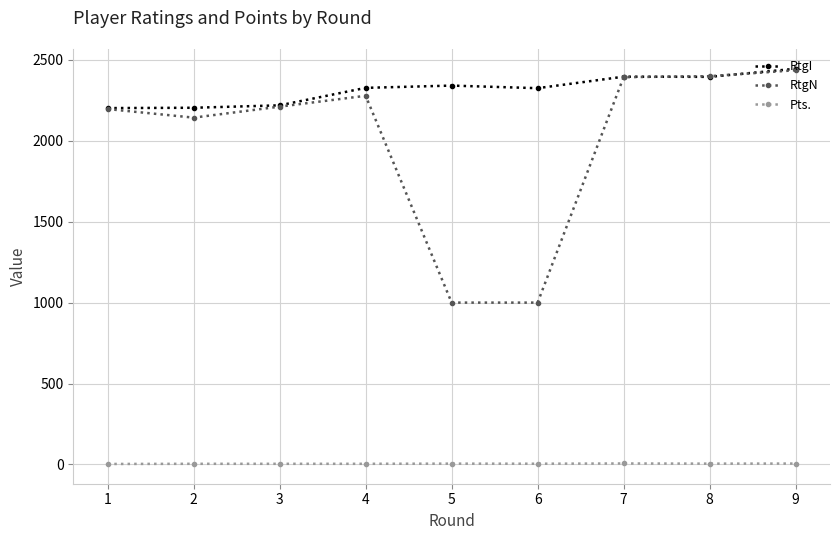

What is the difference between the RtgN values at 5 and 8?

1399.0